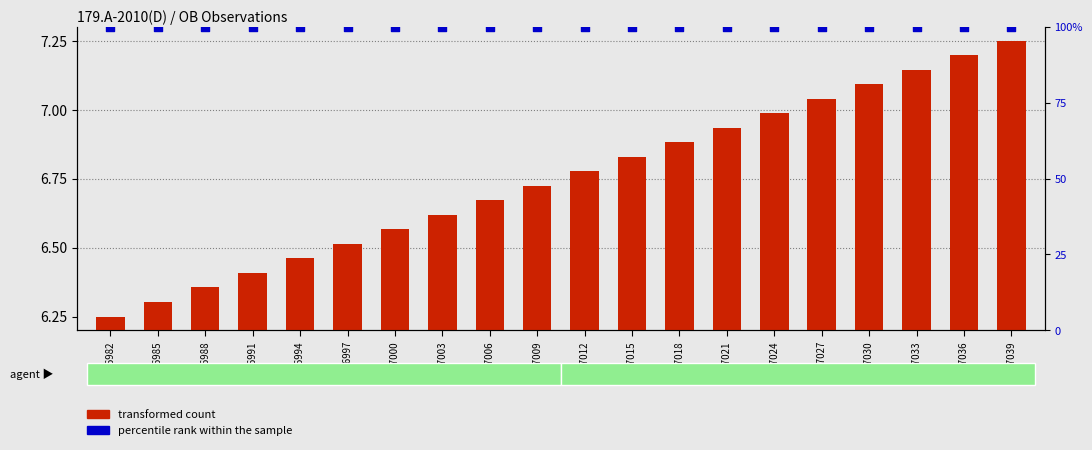

Which series has the widest spread of Y values?

transformed count